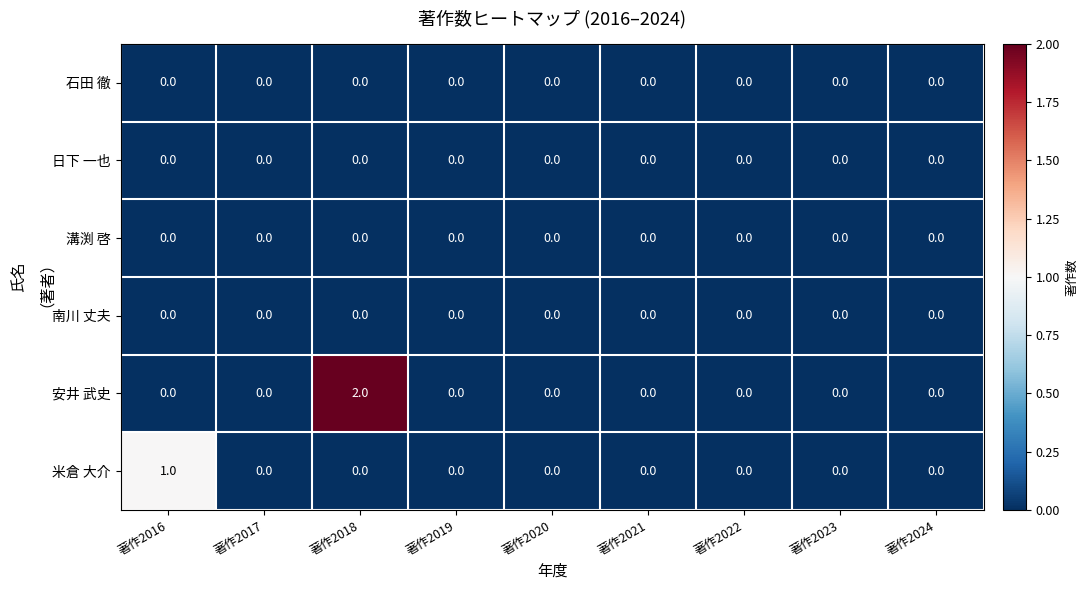

Which series has the largest total across all categories?

安井 武史